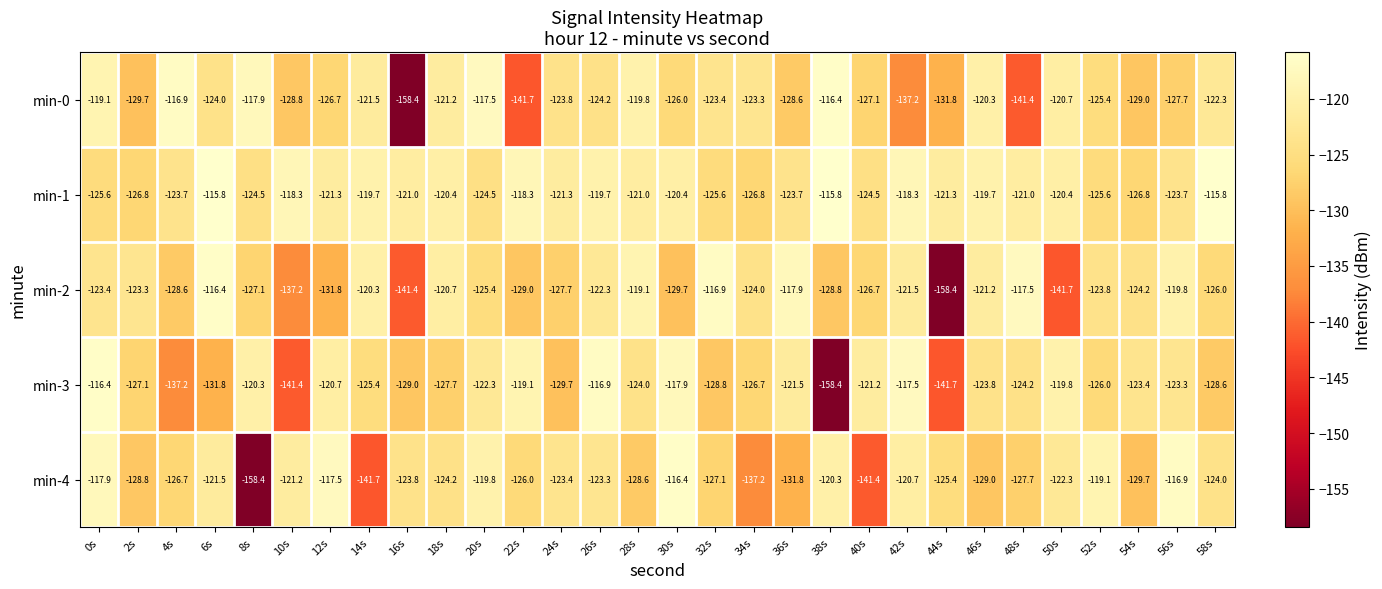

What is the average value of the min-0 series?

-126.4